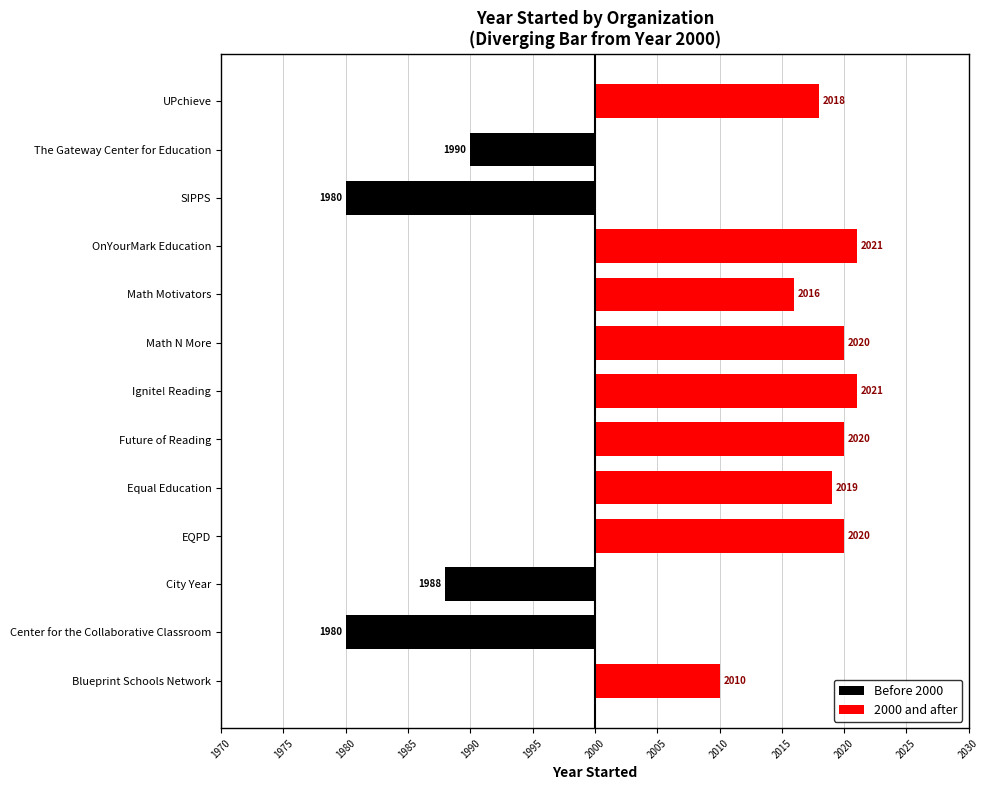

Is it true that Before 2000 equals -11 at Blueprint Schools Network?

False